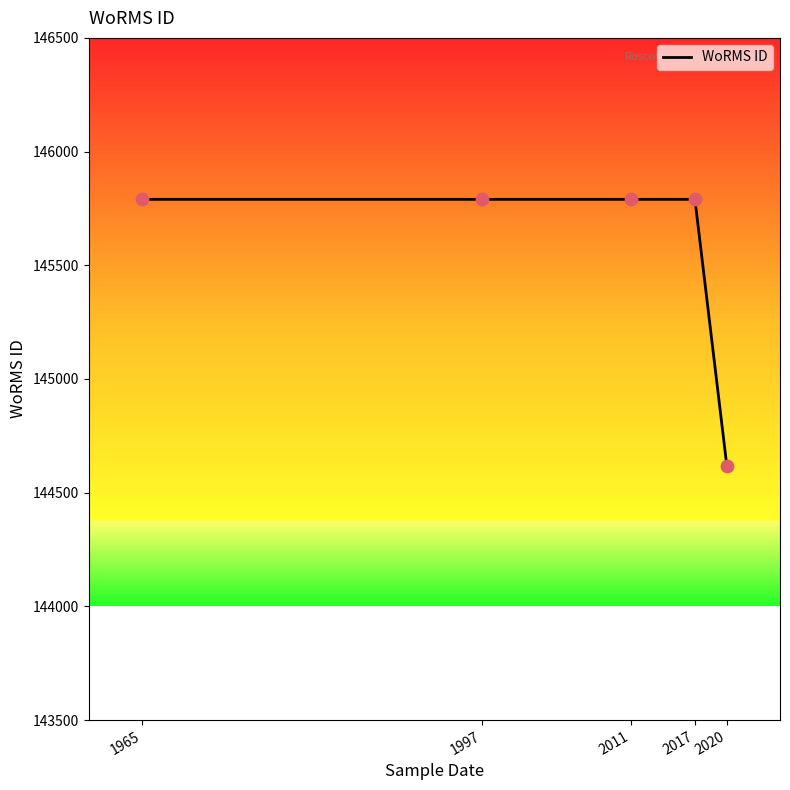

Which has a higher value, 2020 or 1997?

1997